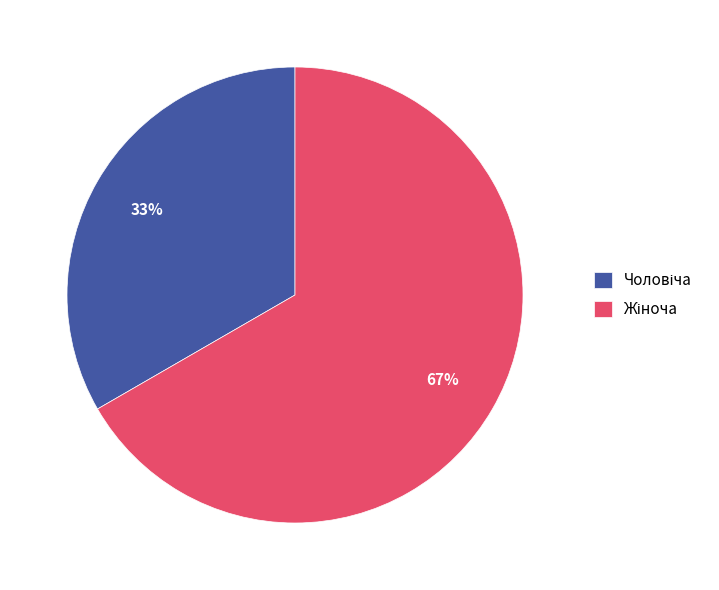

To the nearest percent, what is the average slice percentage?

50%